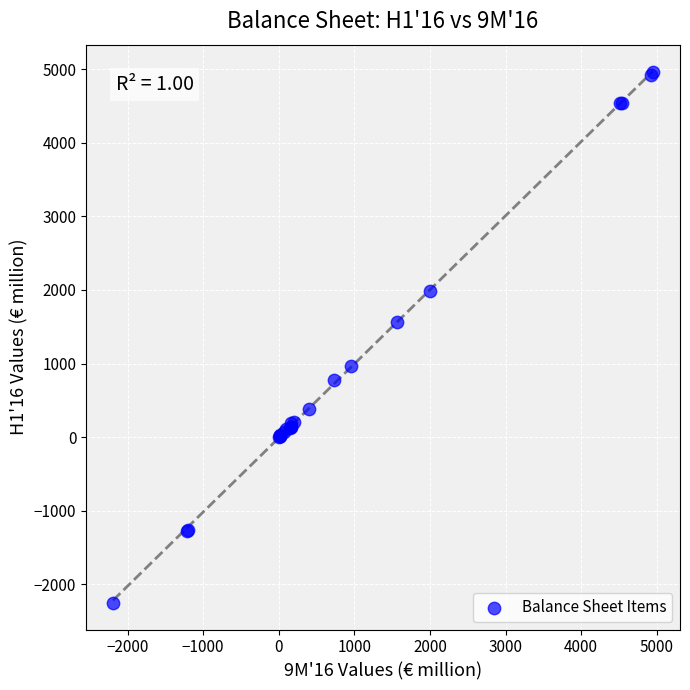

What Y value in the scatter plot is closest to 1355?

1558.0